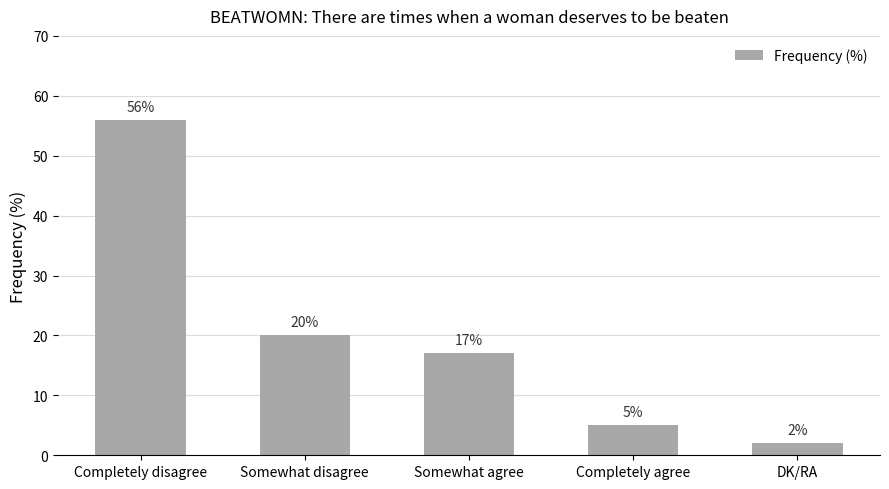

What is the ratio of the value at Completely disagree to the value at Completely agree?

11.2